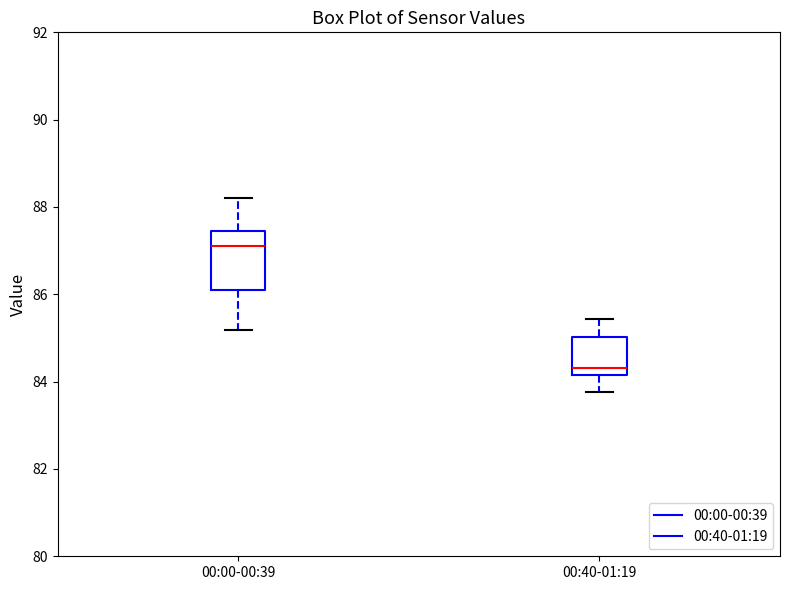

Reading left to right, transcribe this box plot: for each box, give where its median line is, the range the box spans, and where its two whiskers end, as read against the y-axis. The values are not printed on the chart, so give them approximately, as read against the axis.

00:00-00:39: median 87.2, box 86.2 to 87.4, whiskers 85.2 to 88.2
00:40-01:19: median 84.4, box 84.2 to 85.0, whiskers 83.8 to 85.4